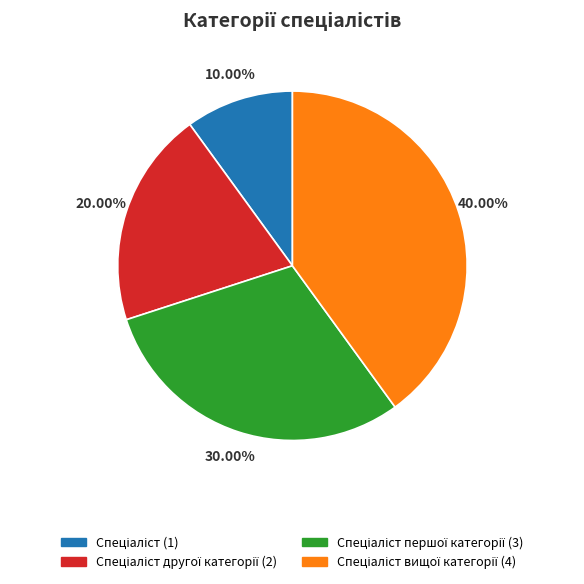

Is there a majority slice in this chart?

No